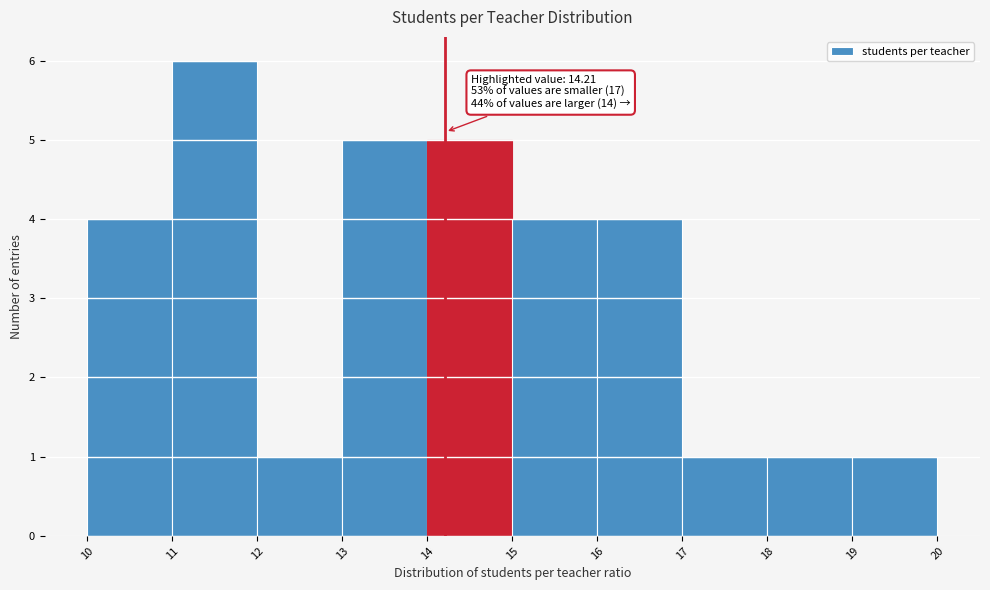

Over which range of the x-axis is the bar tallest?

11 to 12